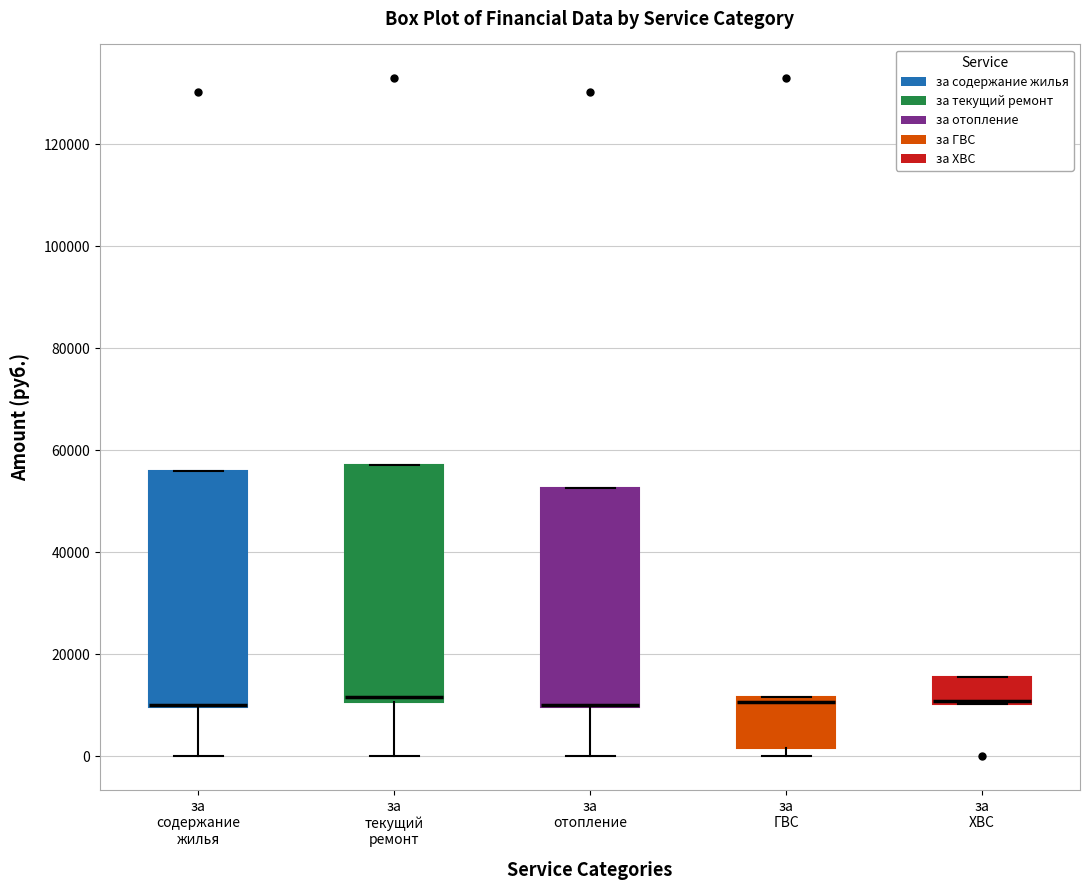

Where is the lower edge of the box for за отопление on the y-axis? The values are not printed on the chart, so give them approximately, as read against the axis.

10000